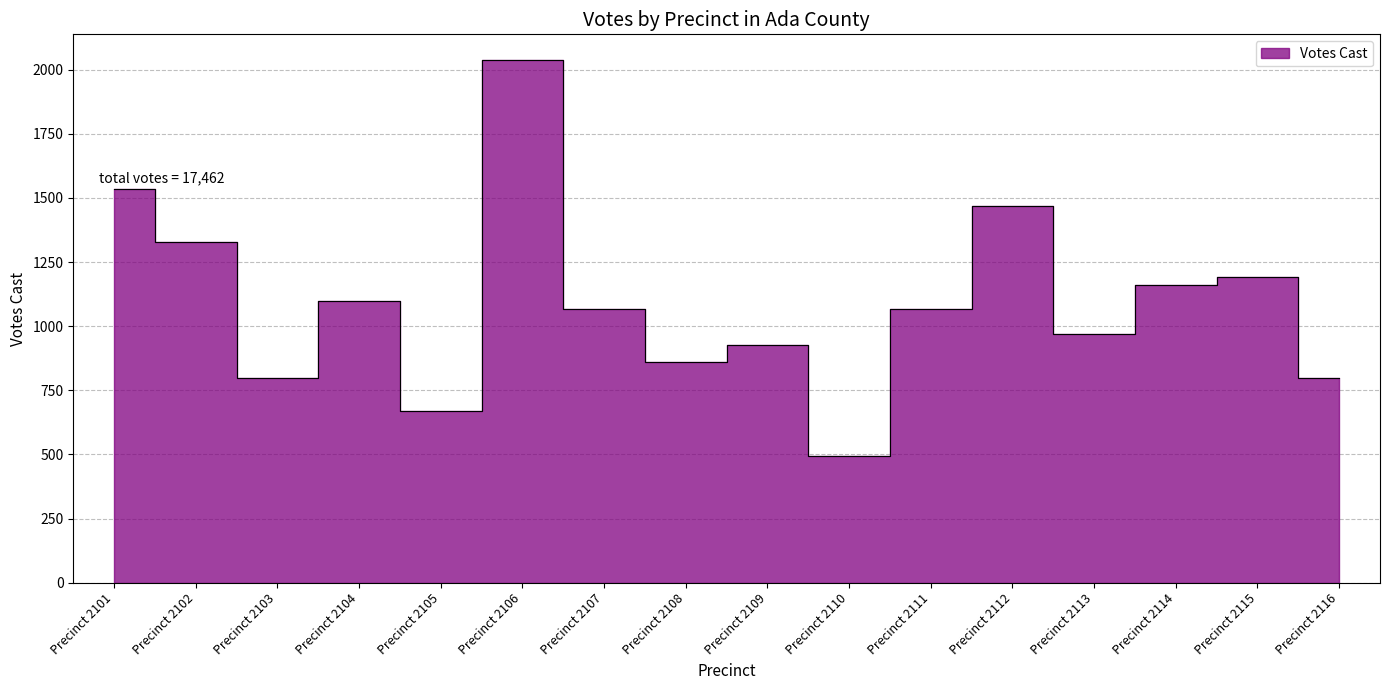

What is the value of the 15th point from the left?

1193